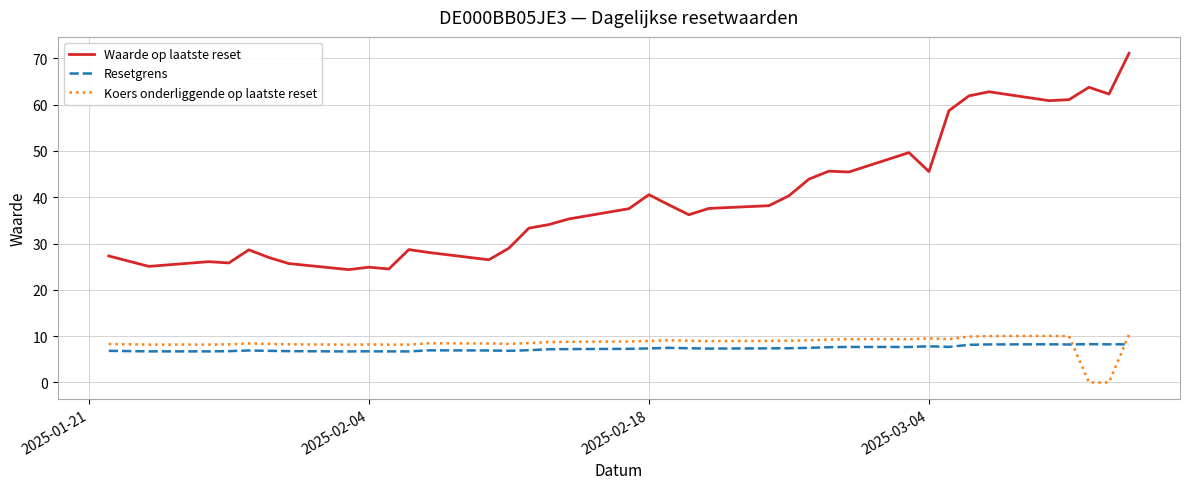

Which series has the largest total across all categories?

Waarde op laatste reset